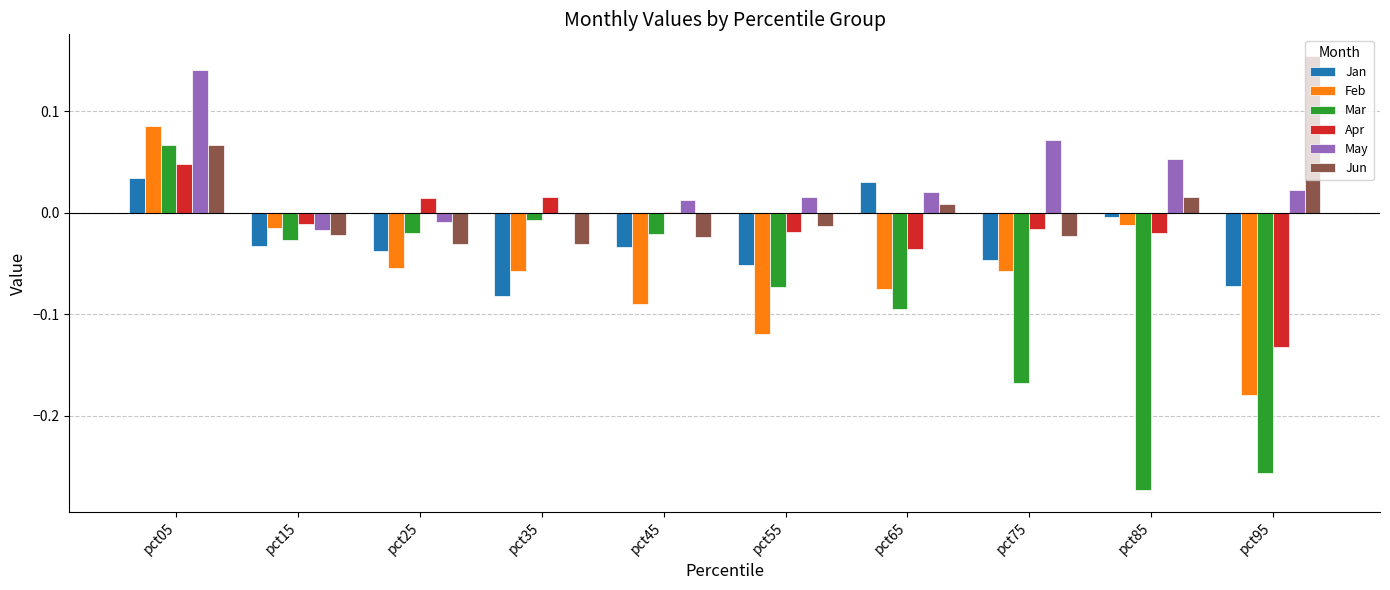

What are all the series names shown in the legend?

Jan, Feb, Mar, Apr, May, Jun